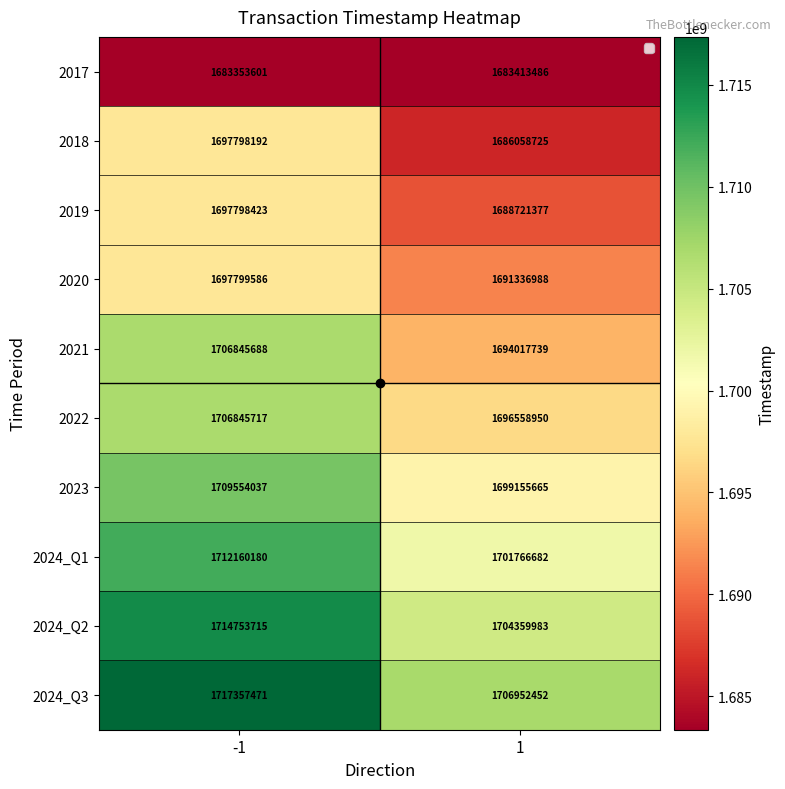

What is the maximum value for 2017?

1683413486